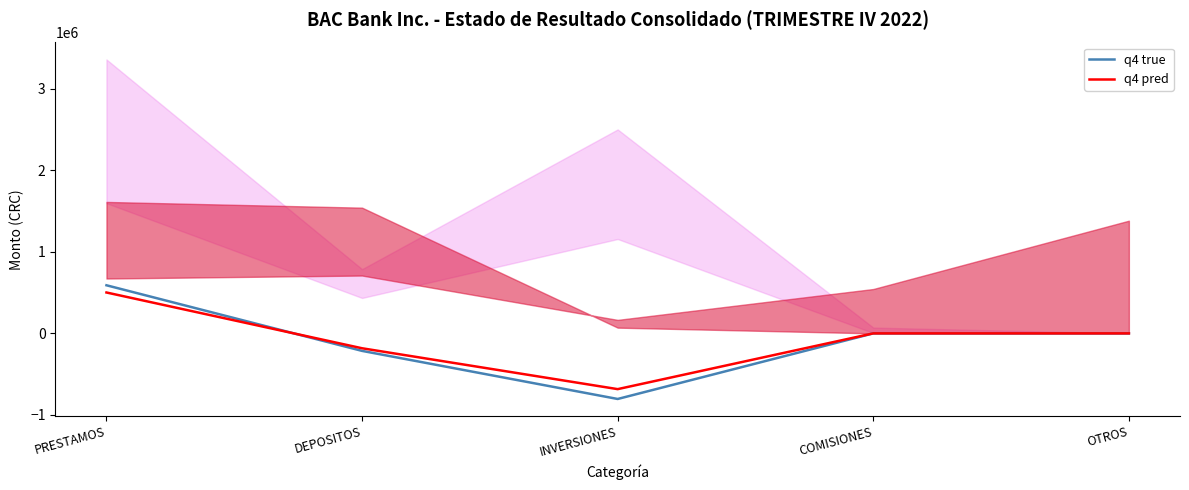

Which series has the largest total across all categories?

q4 pred